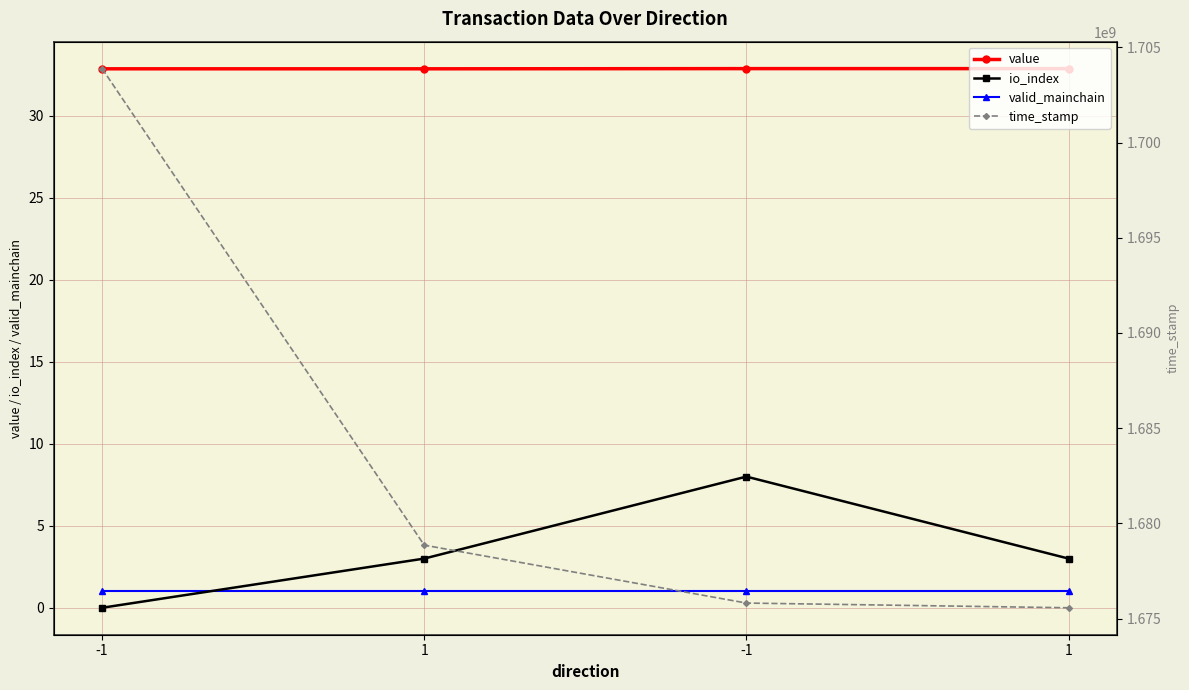

Is the value of valid_mainchain at 1 greater than the value of time_stamp at 1?

No